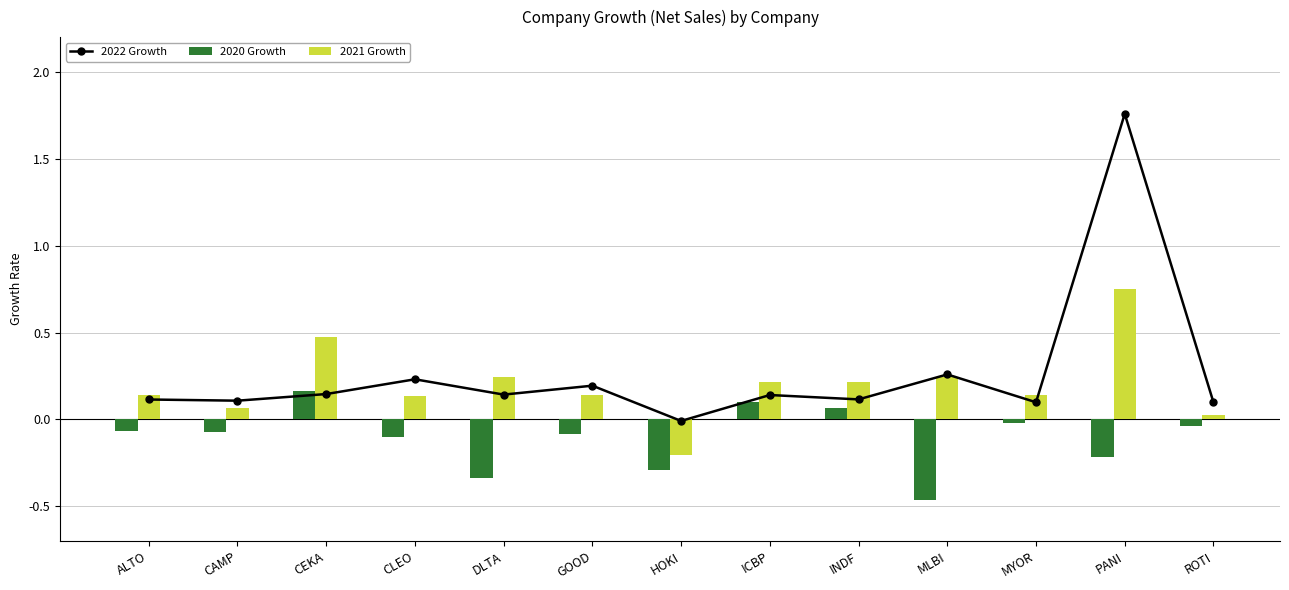

True or false: 2020 Growth has a value of 0.1 at INDF.

True